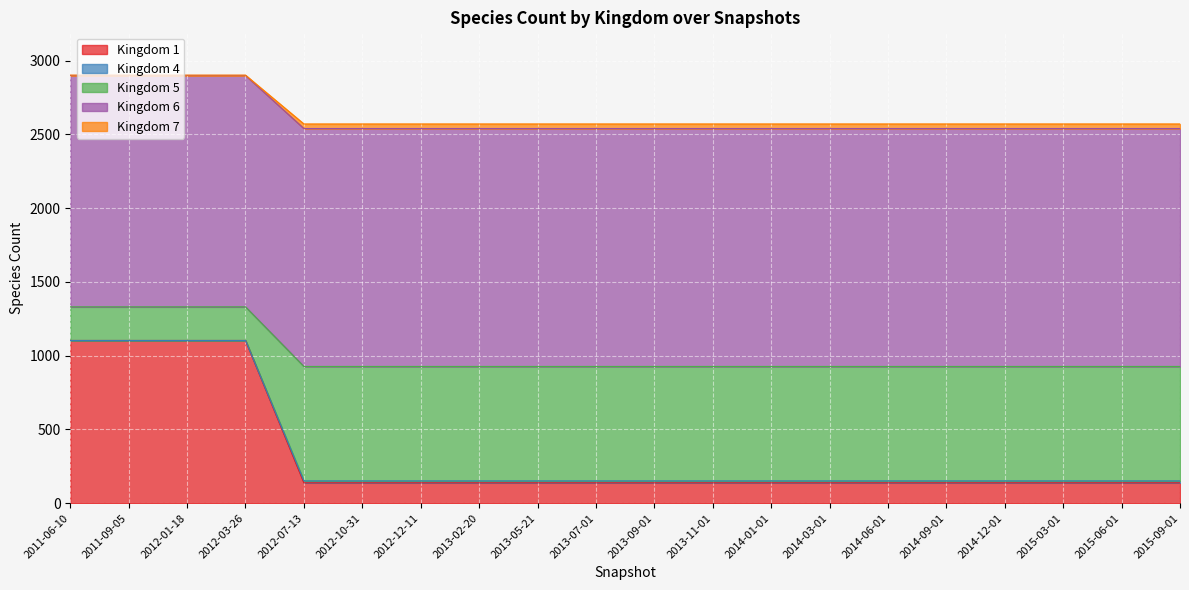

True or false: 1 has more than 0 points higher than both neighbors.

False